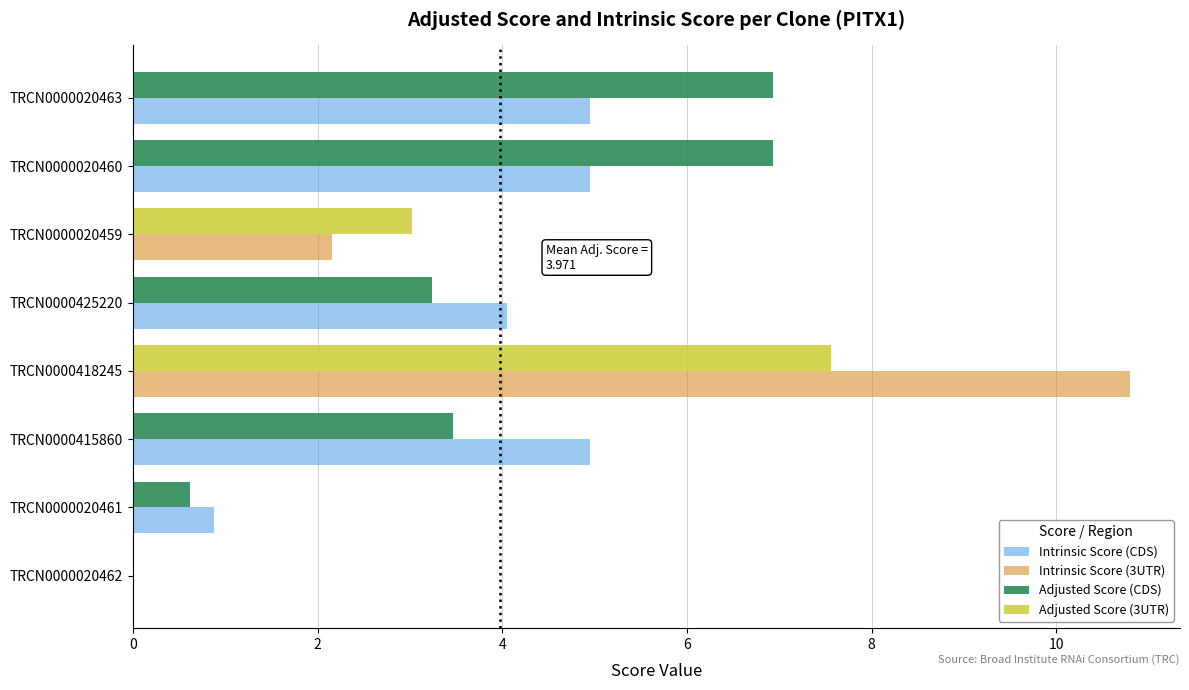

At which category is the sum across all series the highest?

TRCN0000418245